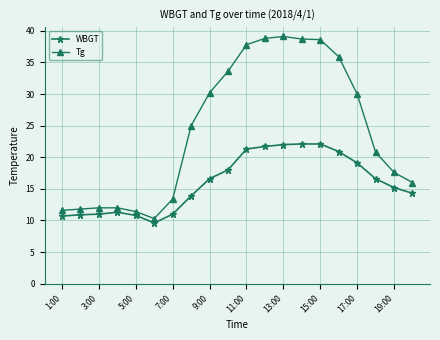

True or false: WBGT and Tg cross at least once.

False